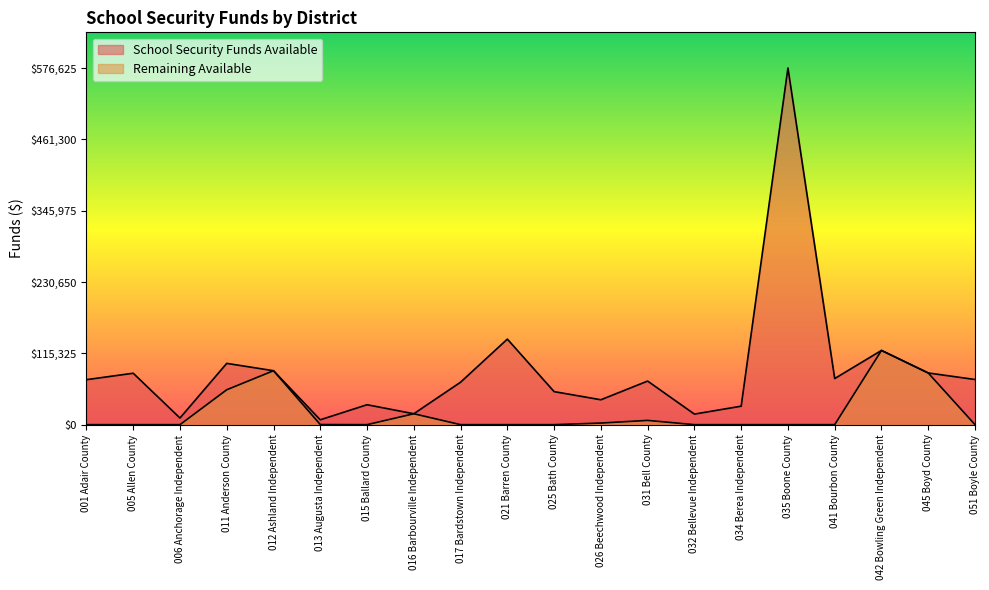

Reading right to left, extract all data points from this chart.

School Security Funds Available: 73000	83554	120011	74534	576625	29857	17071	70473	40230	53418	138301	68620	17622	32202	7849	87205	99079	10722	83145	72721
Remaining Available: 0	83554	120011	0	0	0	0	6876	2592	0	0	0	17622	0	177	87205	56402	0	0	0